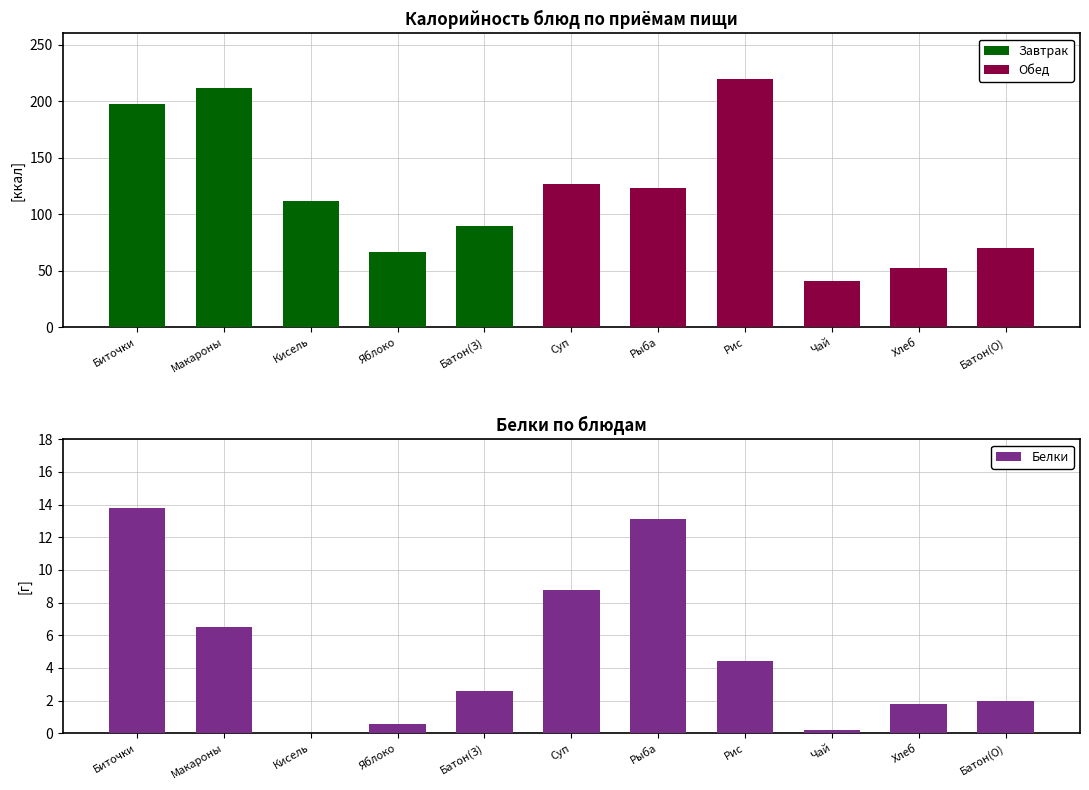

At which label does Обед reach its minimum?

Биточки